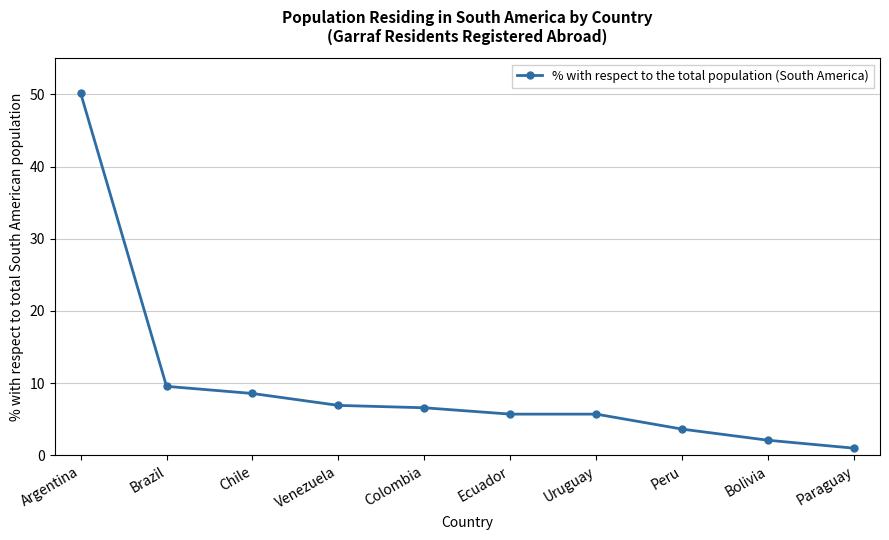

What is the change in value from Ecuador to Peru?

-2.1